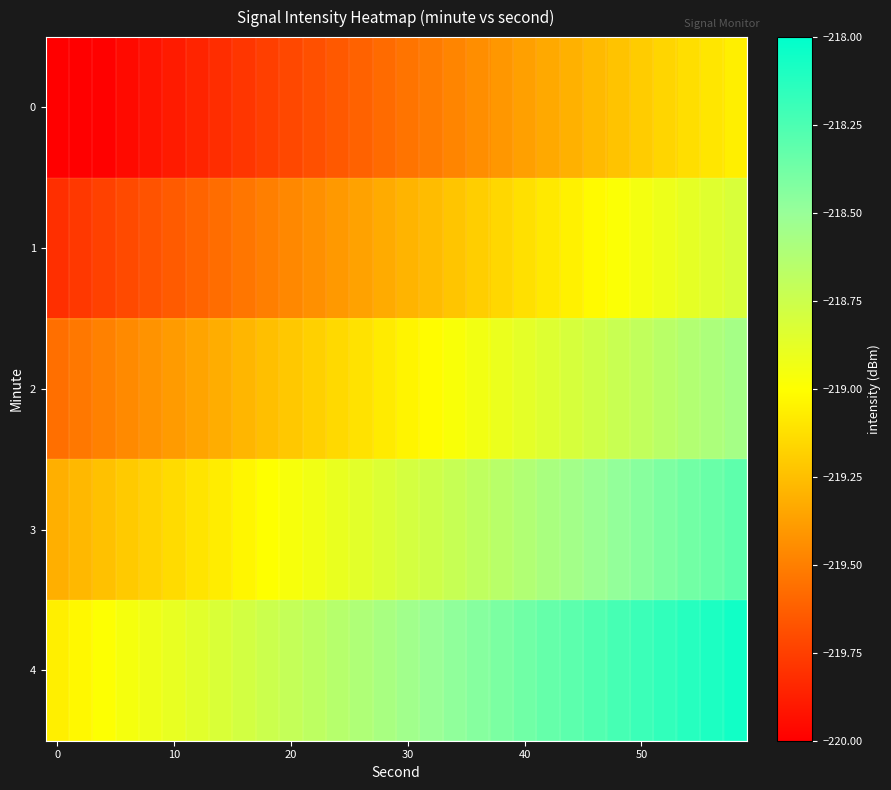

Which series has the largest total across all categories?

4